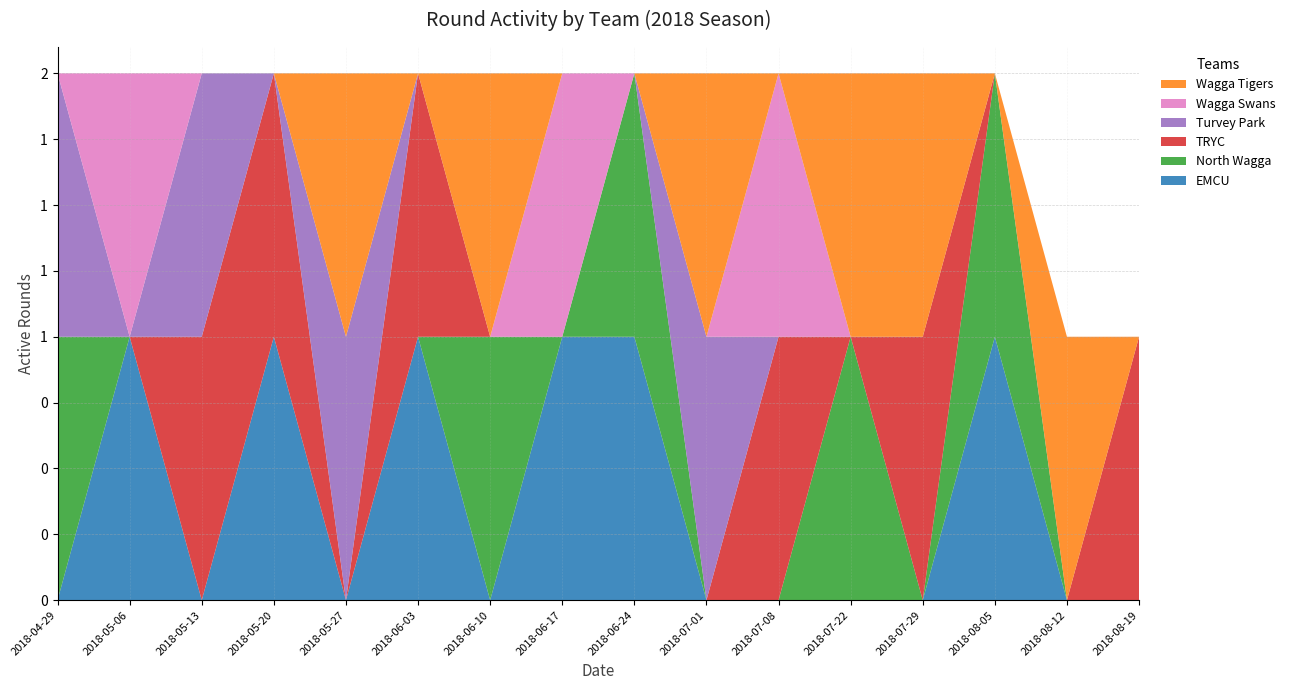

Reading left to right, transcribe all the data shown in this chart.

EMCU: 2018-04-29=0	2018-05-06=1	2018-05-13=0	2018-05-20=1	2018-05-27=0	2018-06-03=1	2018-06-10=0	2018-06-17=1	2018-06-24=1	2018-07-01=0	2018-07-08=0	2018-07-22=0	2018-07-29=0	2018-08-05=1	2018-08-12=0	2018-08-19=0
North Wagga: 2018-04-29=1	2018-05-06=0	2018-05-13=0	2018-05-20=0	2018-05-27=0	2018-06-03=0	2018-06-10=1	2018-06-17=0	2018-06-24=1	2018-07-01=0	2018-07-08=0	2018-07-22=1	2018-07-29=0	2018-08-05=1	2018-08-12=0	2018-08-19=0
TRYC: 2018-04-29=0	2018-05-06=0	2018-05-13=1	2018-05-20=1	2018-05-27=0	2018-06-03=1	2018-06-10=0	2018-06-17=0	2018-06-24=0	2018-07-01=0	2018-07-08=1	2018-07-22=0	2018-07-29=1	2018-08-05=0	2018-08-12=0	2018-08-19=1
Turvey Park: 2018-04-29=1	2018-05-06=0	2018-05-13=1	2018-05-20=0	2018-05-27=1	2018-06-03=0	2018-06-10=0	2018-06-17=0	2018-06-24=0	2018-07-01=1	2018-07-08=0	2018-07-22=0	2018-07-29=0	2018-08-05=0	2018-08-12=0	2018-08-19=0
Wagga Swans: 2018-04-29=0	2018-05-06=1	2018-05-13=0	2018-05-20=0	2018-05-27=0	2018-06-03=0	2018-06-10=0	2018-06-17=1	2018-06-24=0	2018-07-01=0	2018-07-08=1	2018-07-22=0	2018-07-29=0	2018-08-05=0	2018-08-12=0	2018-08-19=0
Wagga Tigers: 2018-04-29=0	2018-05-06=0	2018-05-13=0	2018-05-20=0	2018-05-27=1	2018-06-03=0	2018-06-10=1	2018-06-17=0	2018-06-24=0	2018-07-01=1	2018-07-08=0	2018-07-22=1	2018-07-29=1	2018-08-05=0	2018-08-12=1	2018-08-19=0